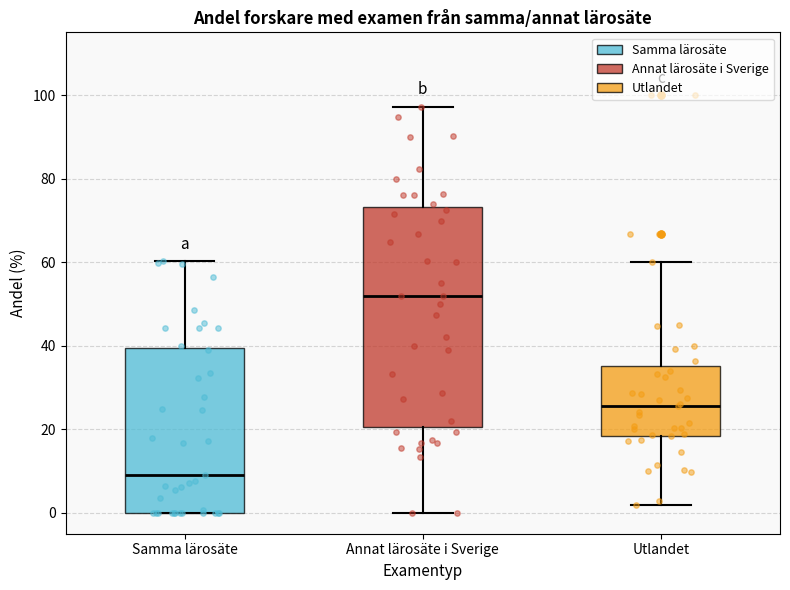

Reading left to right, transcribe this box plot: for each box, give where its median line is, the range the box spans, and where its two whiskers end, as read against the y-axis. The values are not printed on the chart, so give them approximately, as read against the axis.

Samma lärosäte: median 10, box 0 to 40, whiskers 0 to 60
Annat lärosäte i Sverige: median 52, box 20 to 74, whiskers 0 to 98
Utlandet: median 26, box 18 to 36, whiskers 2 to 60